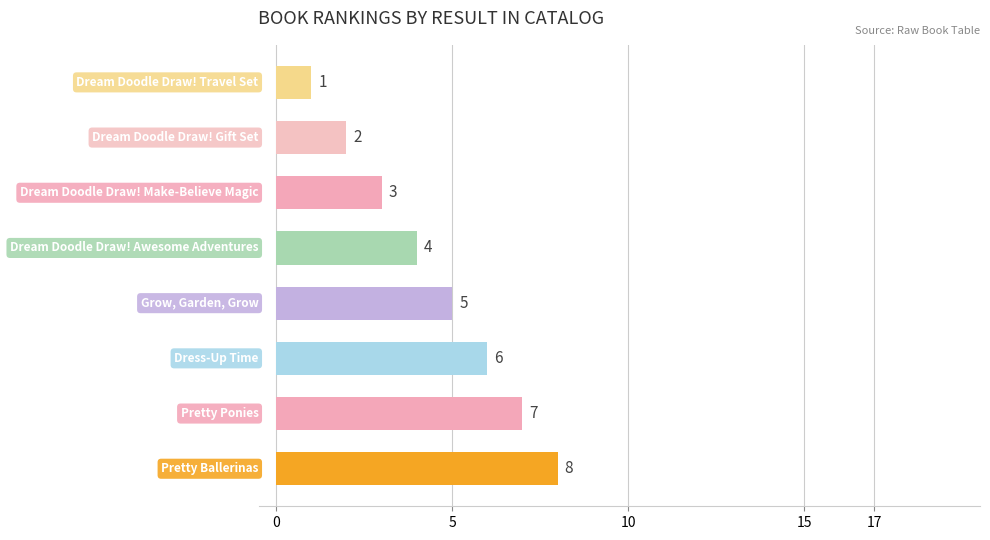

What is the sum of all values?

36